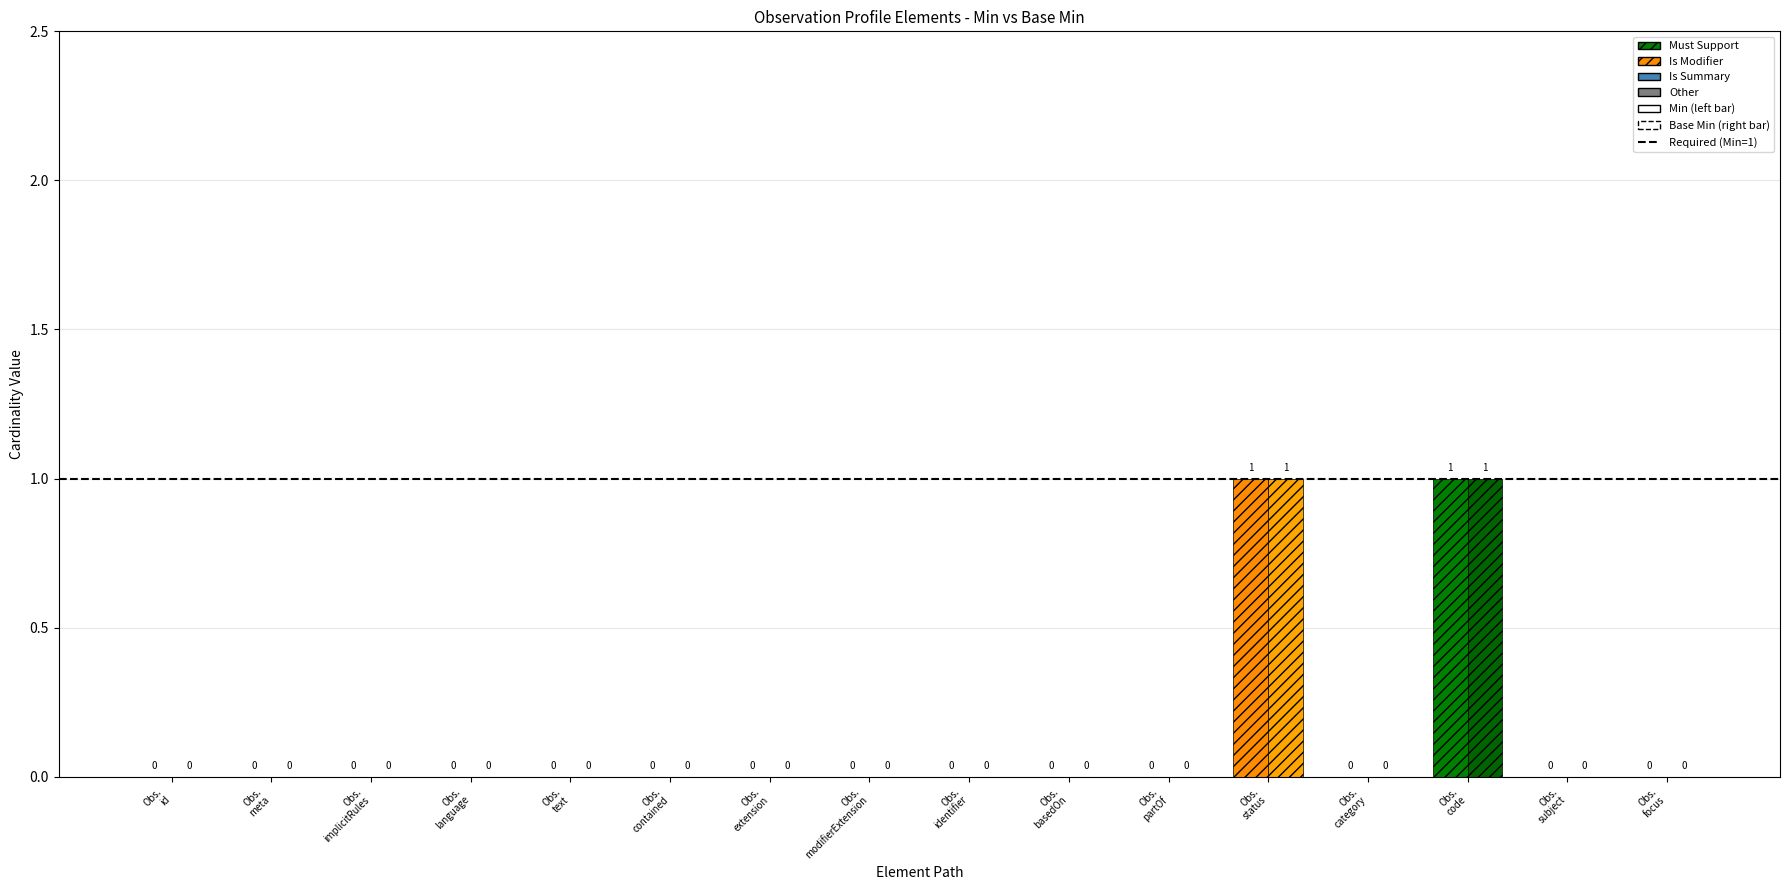

How many min values are between 0 and 1?

16